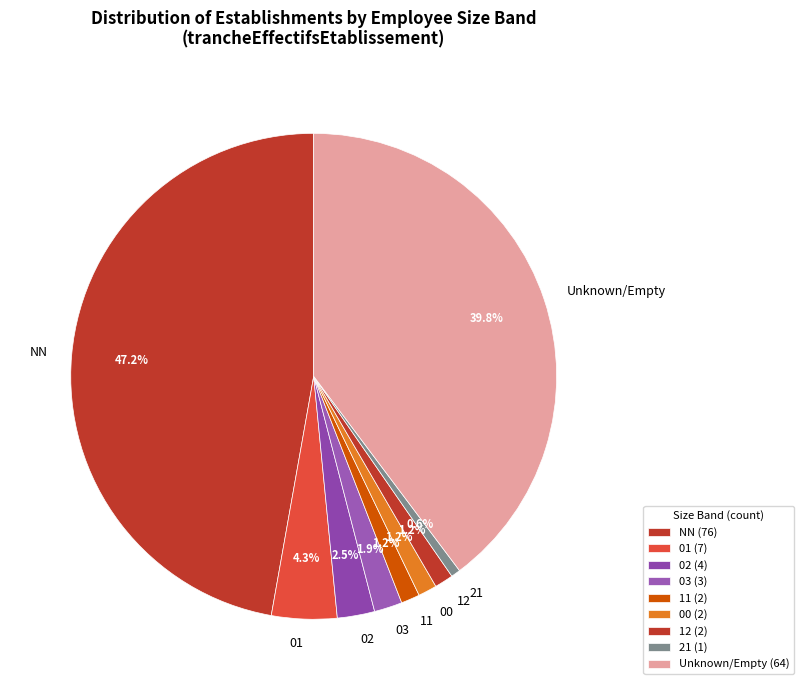

Which category has the biggest portion of the pie?

NN